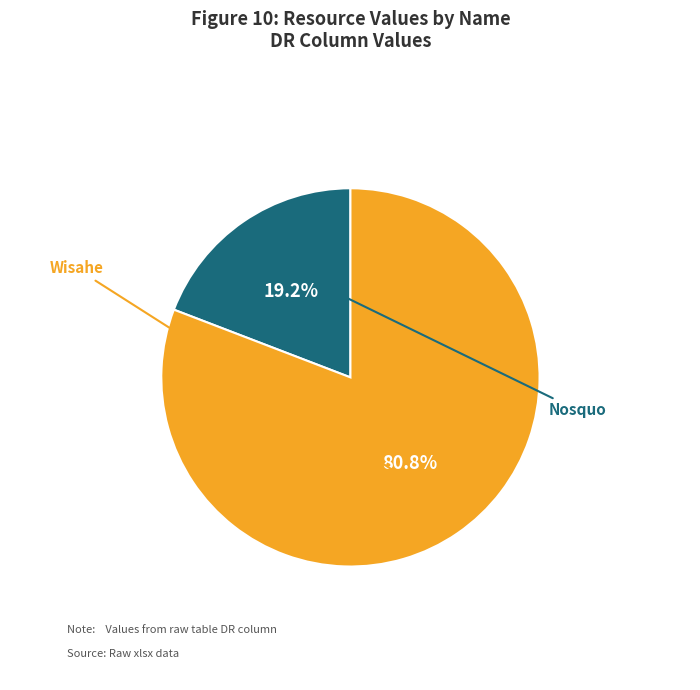

Count the number of slices in the pie.

2